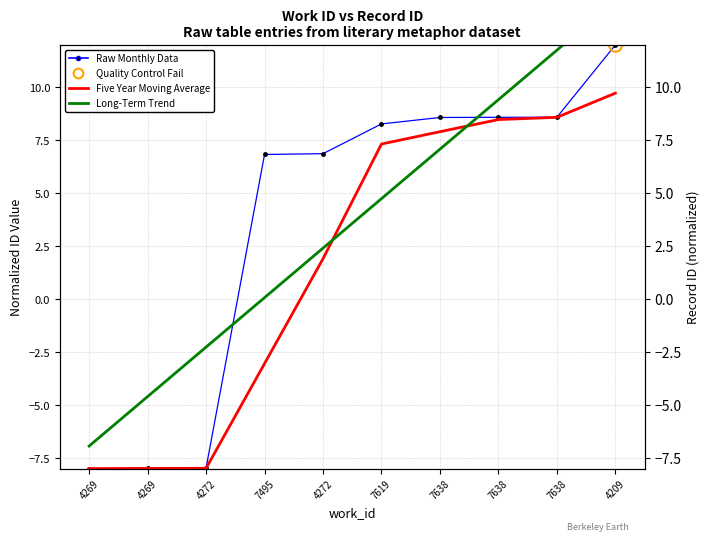

Does the chart have visible grid lines?

Yes